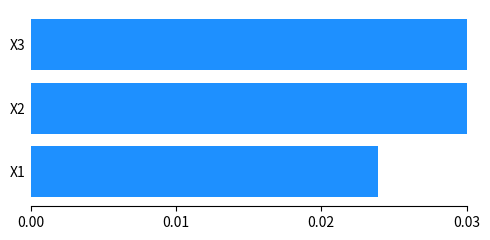

Which has a higher value, X2 or X3?

X3